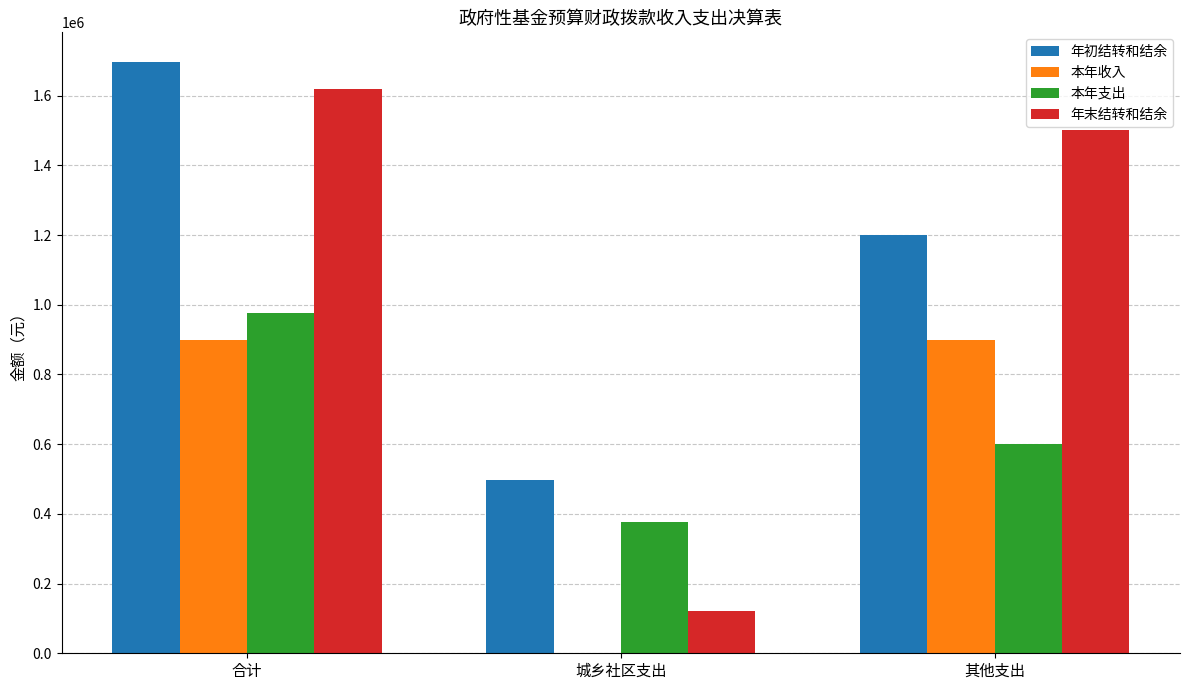

Does the chart contain stacked bars?

No